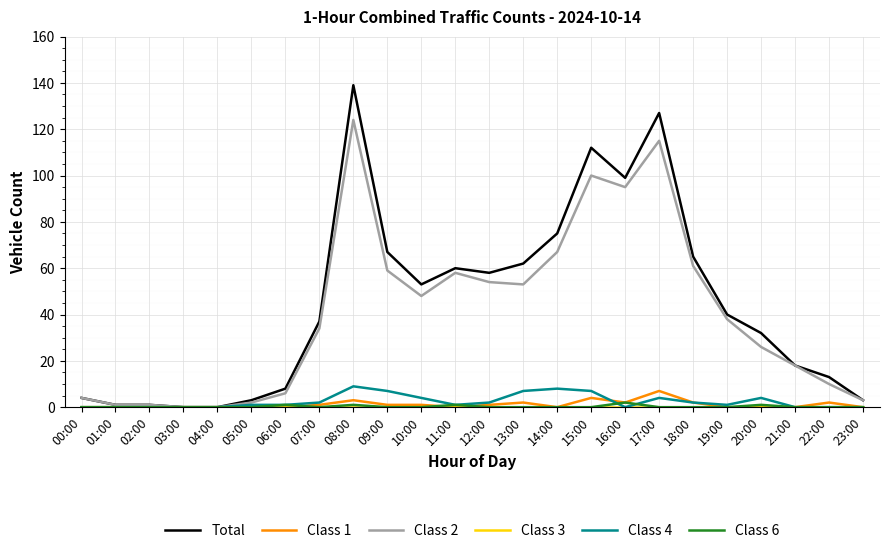

What is the difference between the maximum and minimum values in the Class 6 series?

2